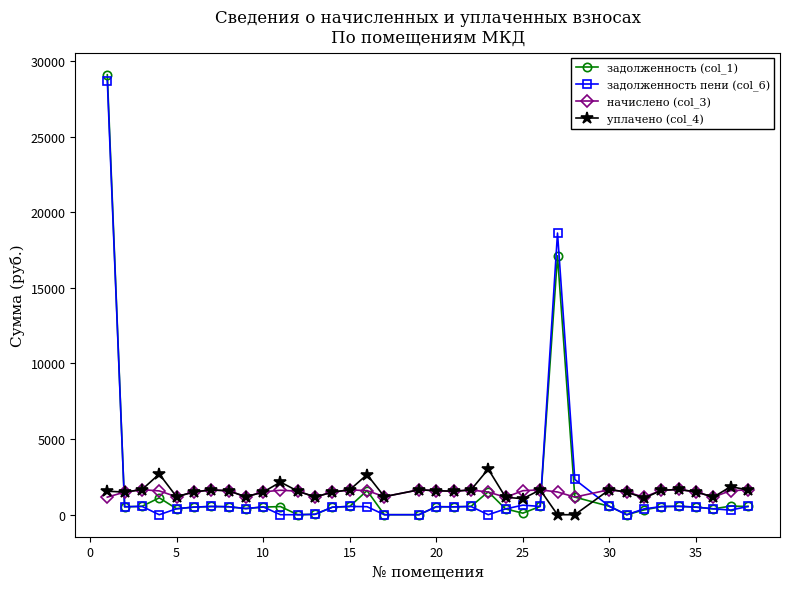

What is the sum of all начислено (col_3) values?

53295.6